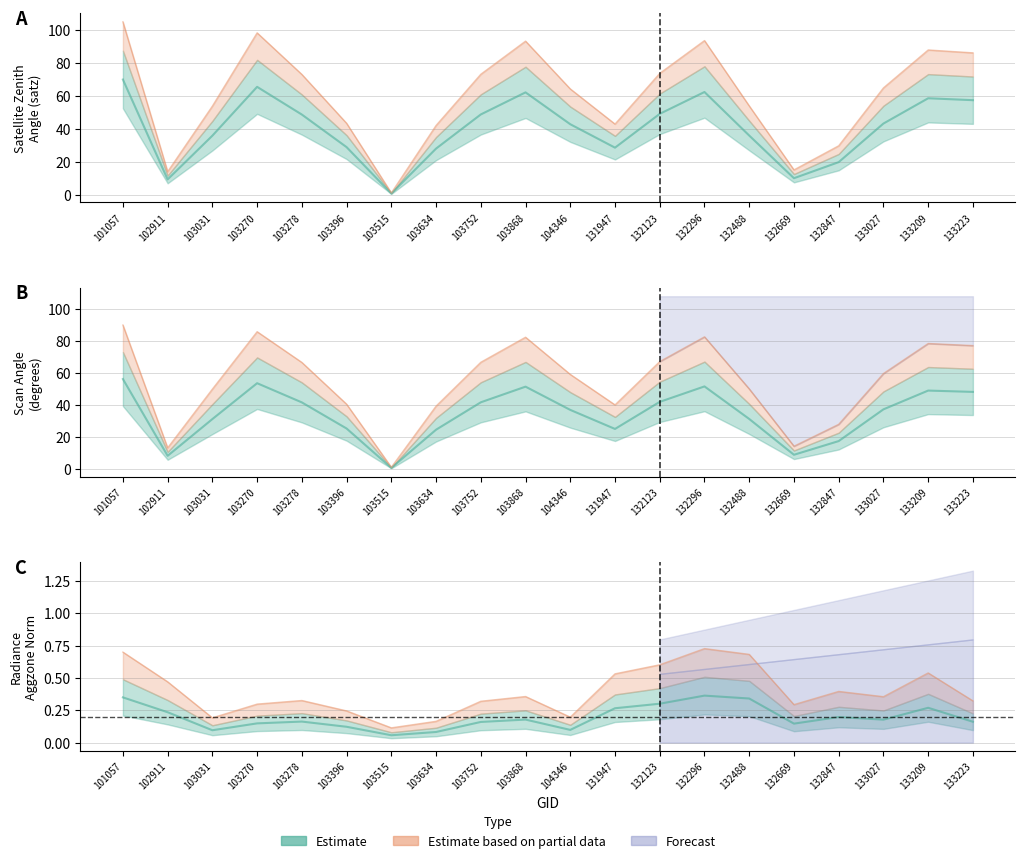

True or false: scan_angle has more than 2 interior local peaks.

True